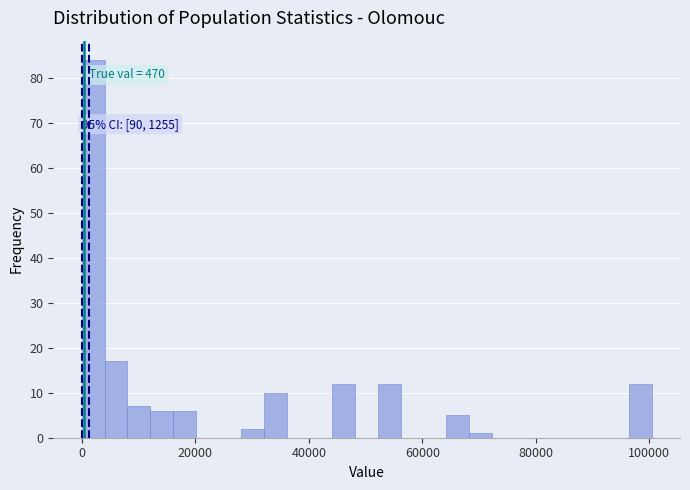

Around what value on the x-axis is the tallest bar? Give the approximate position of its centre, as read against the axis.

2000